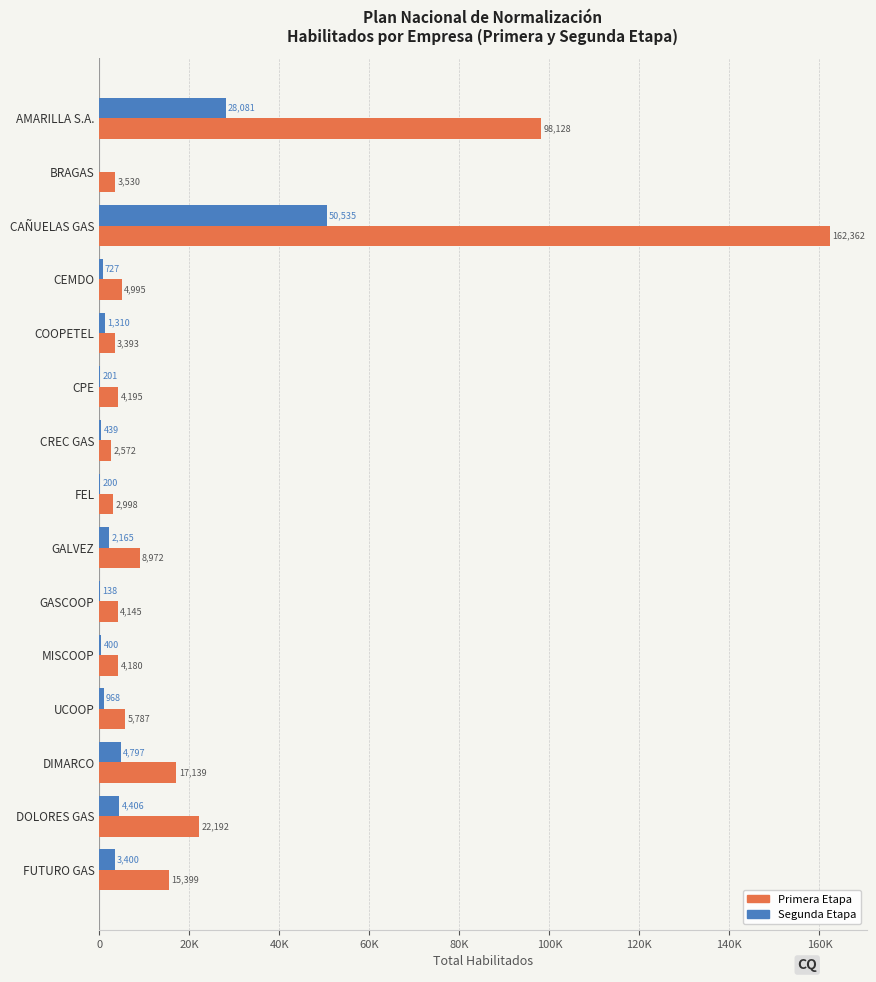

What is the value of the PRIMERA ETAPA bar at the 13th from the left?

17139